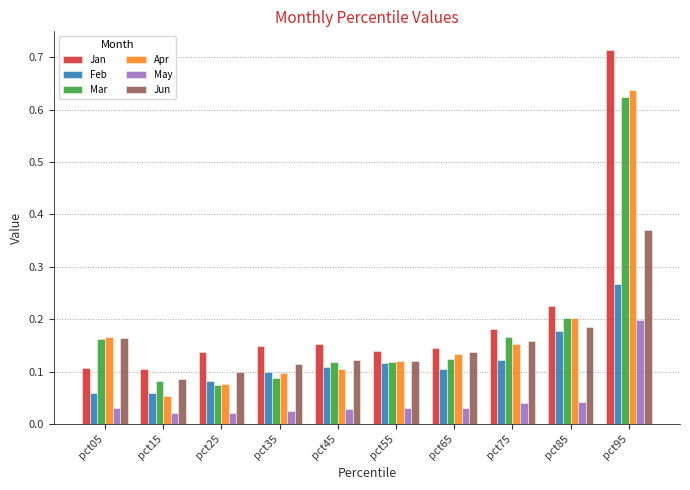

Is the value of Apr at pct05 greater than the value of Feb at pct15?

Yes